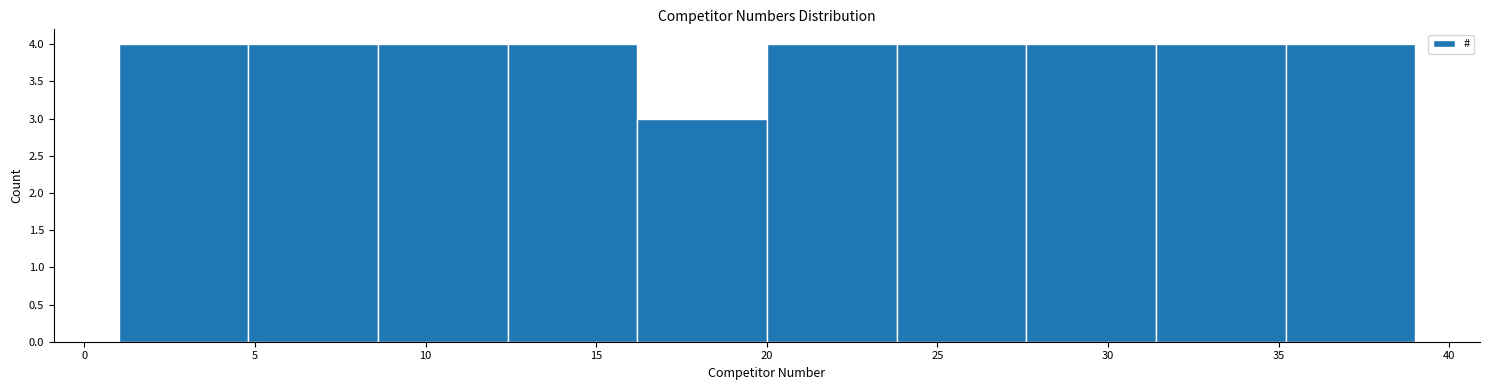

Reading left to right, transcribe this chart: for each bar, give the range it covers on the x-axis and its height. Neither the bar edges nor the heights are printed on the chart, so give them approximately, as read against the axes.

1.0 to 4.8: 4
4.8 to 8.6: 4
8.6 to 12.4: 4
12.4 to 16.2: 4
16.2 to 20.0: 3
20.0 to 23.8: 4
23.8 to 27.6: 4
27.6 to 31.4: 4
31.4 to 35.2: 4
35.2 to 39.0: 4